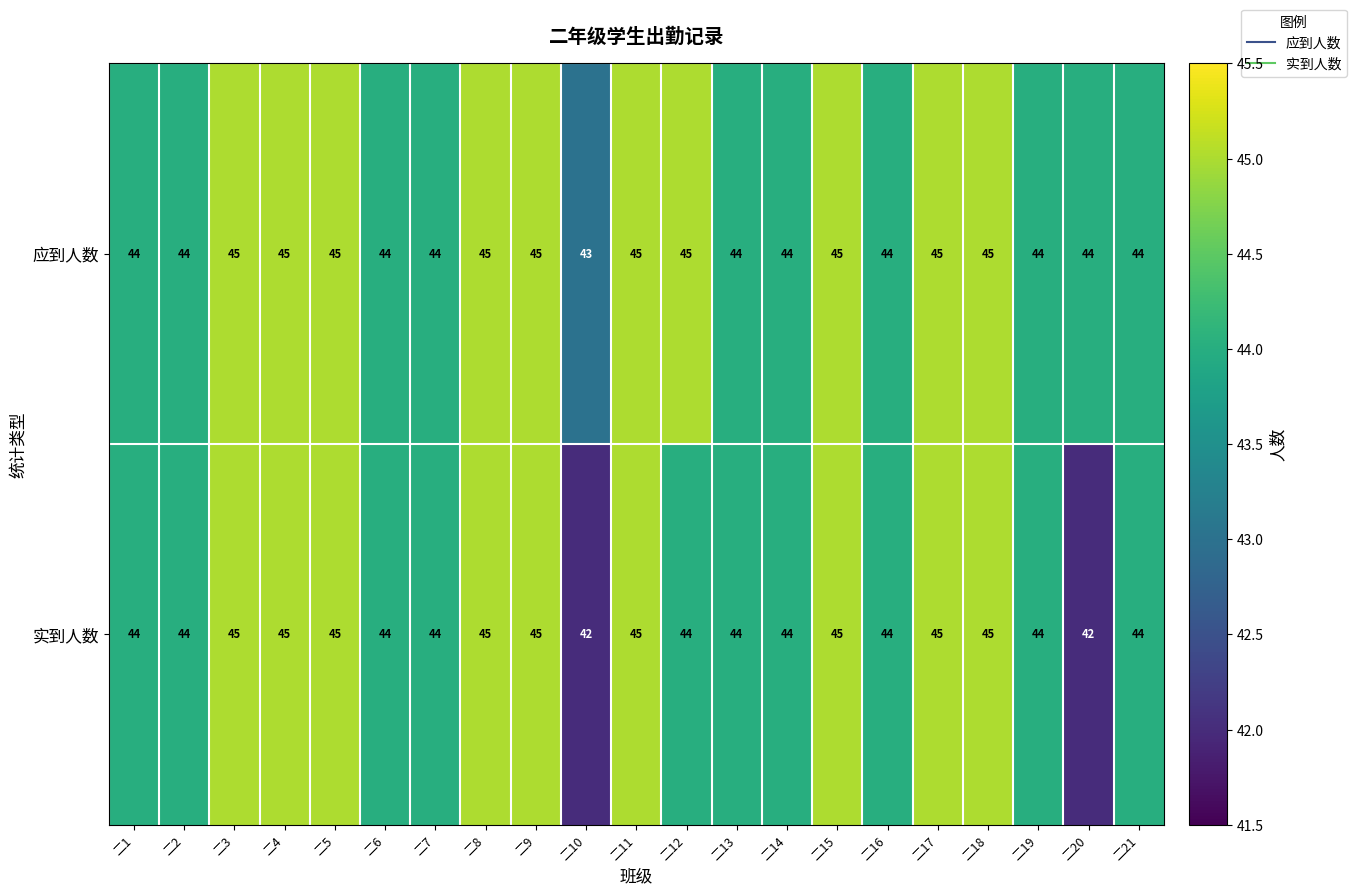

Which series has the largest total across all categories?

应到人数